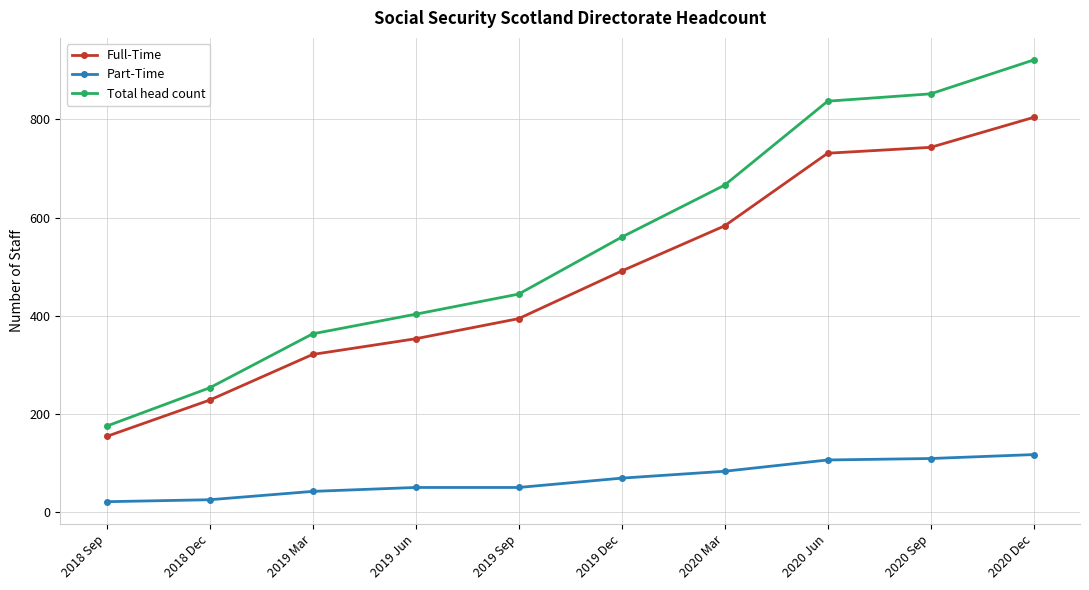

What is the difference between the maximum and second lowest values in the Total head count series?

668